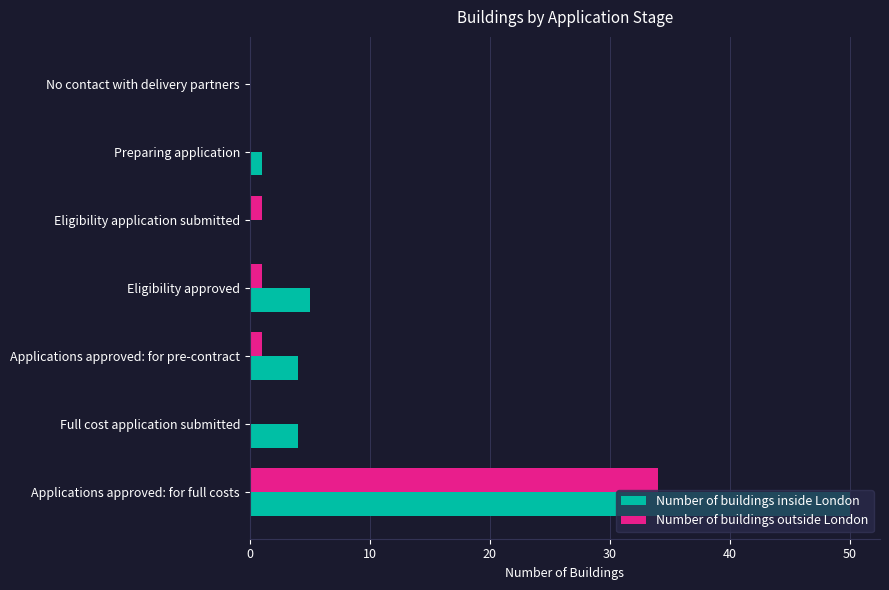

What is the total value across all series at Full cost application submitted?

4